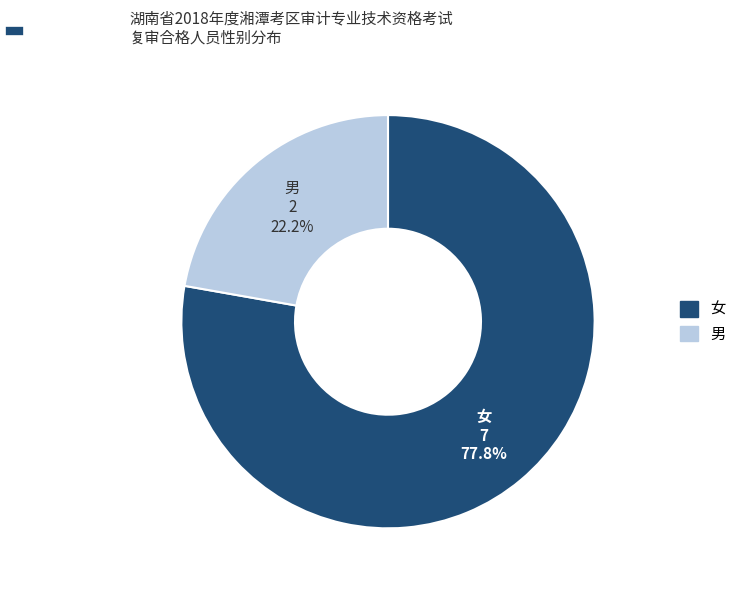

True or false: 女 accounts for 84% of the total.

False